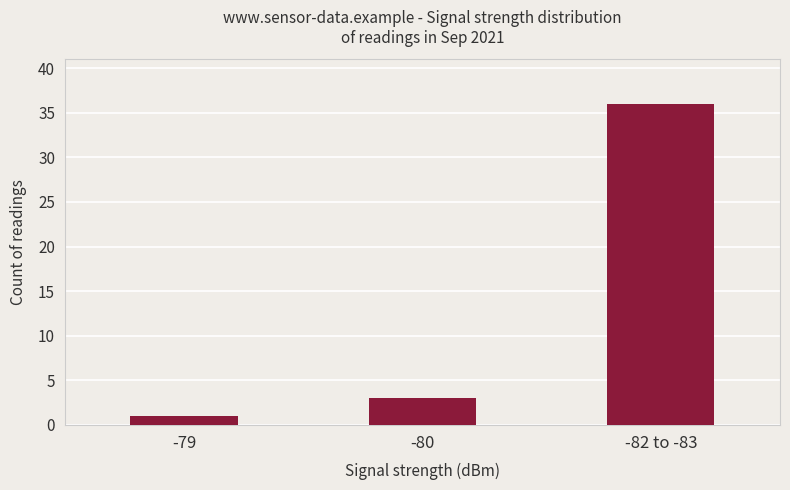

Reading right to left, what are all the values shown in this chart?

-82 to -83=36	-80=3	-79=1